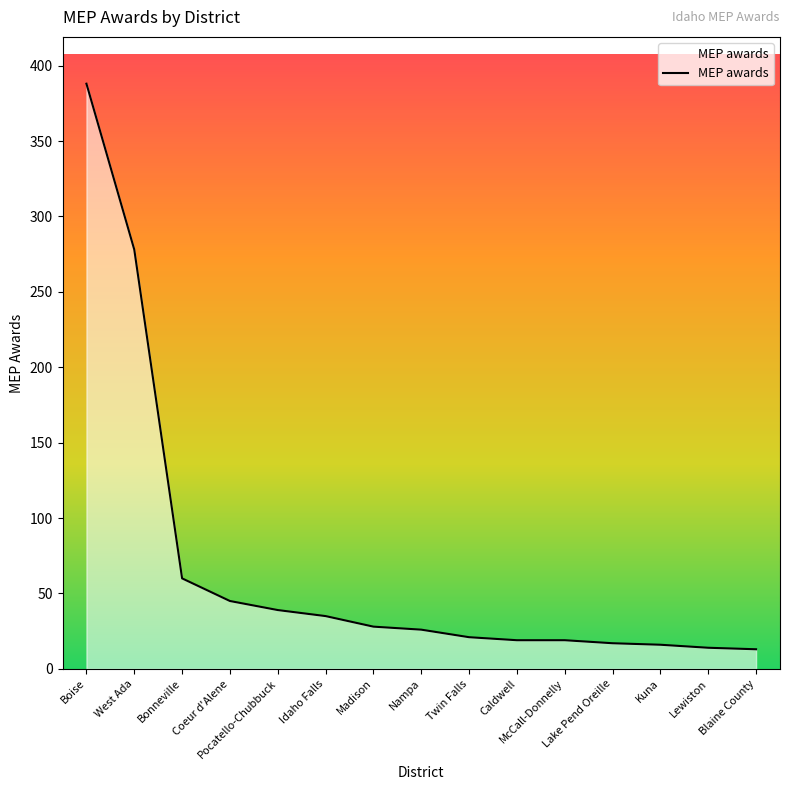

What is the difference between the maximum and minimum values?

375